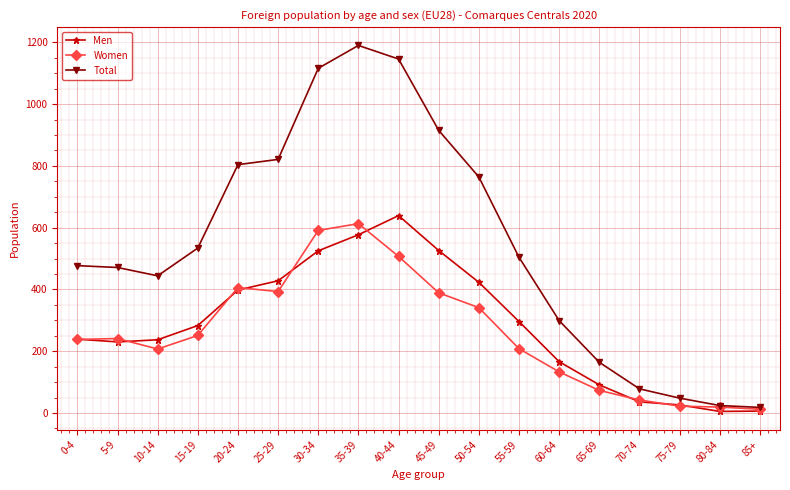

What is the label of the 15th point from the right?

15-19